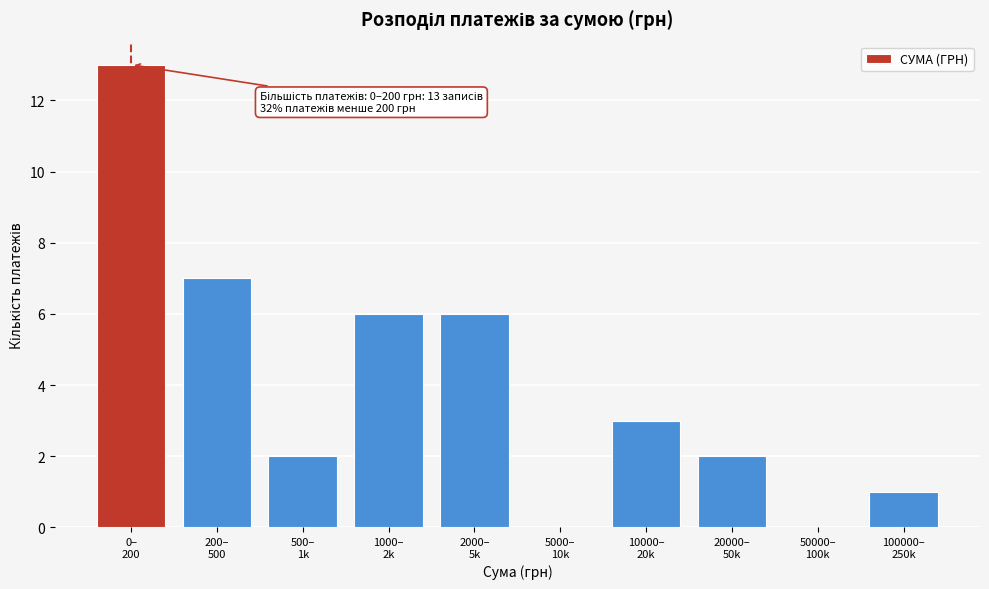

What is the greatest value displayed?

13